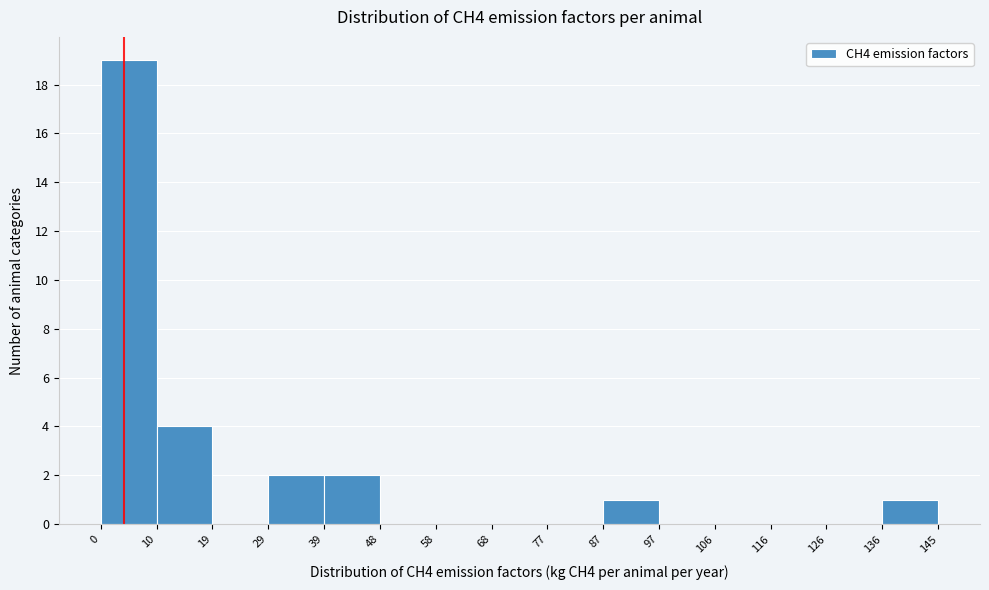

Reading left to right, transcribe this chart: for each bar, give the range it covers on the x-axis and its height. The values are not printed on the chart, so give them approximately, as read against the axis.

0 to 10: 19
10 to 19: 4
19 to 29: 0
29 to 39: 2
39 to 48: 2
48 to 58: 0
58 to 68: 0
68 to 77: 0
77 to 87: 0
87 to 97: 1
97 to 106: 0
106 to 116: 0
116 to 126: 0
126 to 136: 0
136 to 145: 1